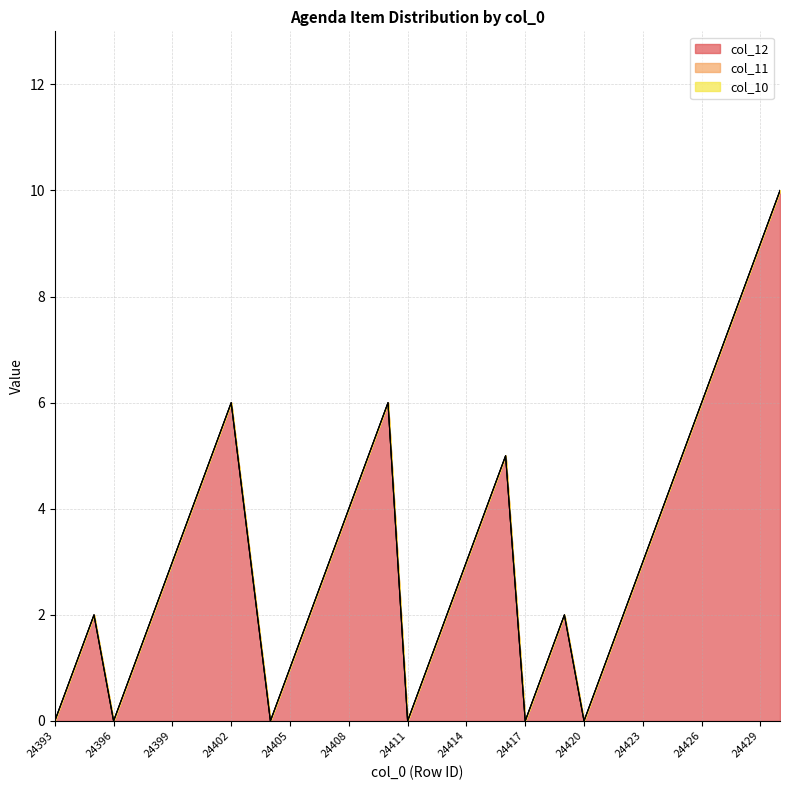

True or false: col_12 and col_11 intersect in this chart.

False